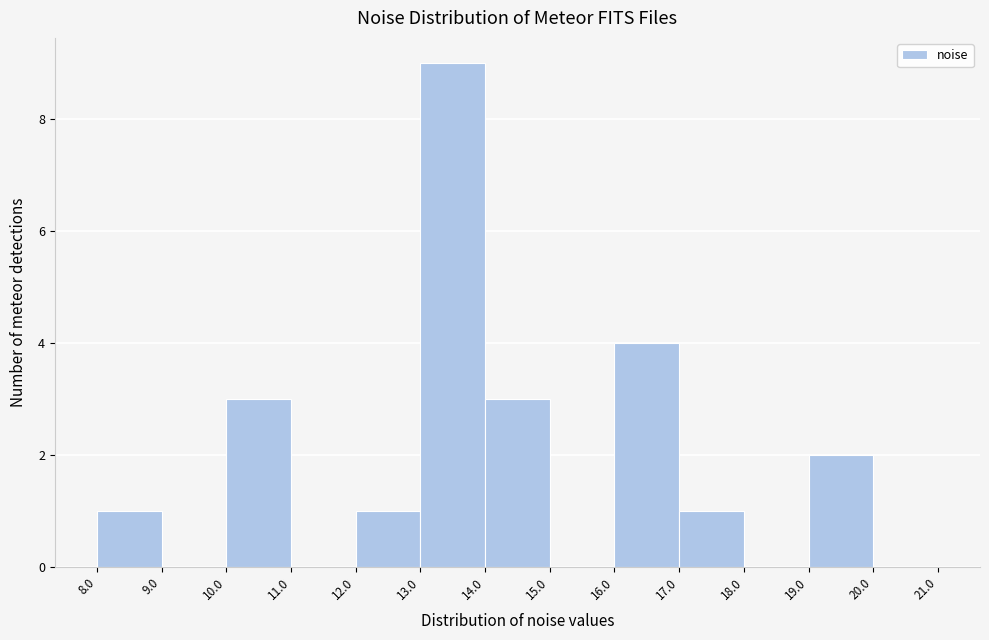

Reading left to right, transcribe this chart: for each bar, give the range it covers on the x-axis and its height. The values are not printed on the chart, so give them approximately, as read against the axis.

8.0 to 9.0: 1
9.0 to 10.0: 0
10.0 to 11.0: 3
11.0 to 12.0: 0
12.0 to 13.0: 1
13.0 to 14.0: 9
14.0 to 15.0: 3
15.0 to 16.0: 0
16.0 to 17.0: 4
17.0 to 18.0: 1
18.0 to 19.0: 0
19.0 to 20.0: 2
20.0 to 21.0: 0